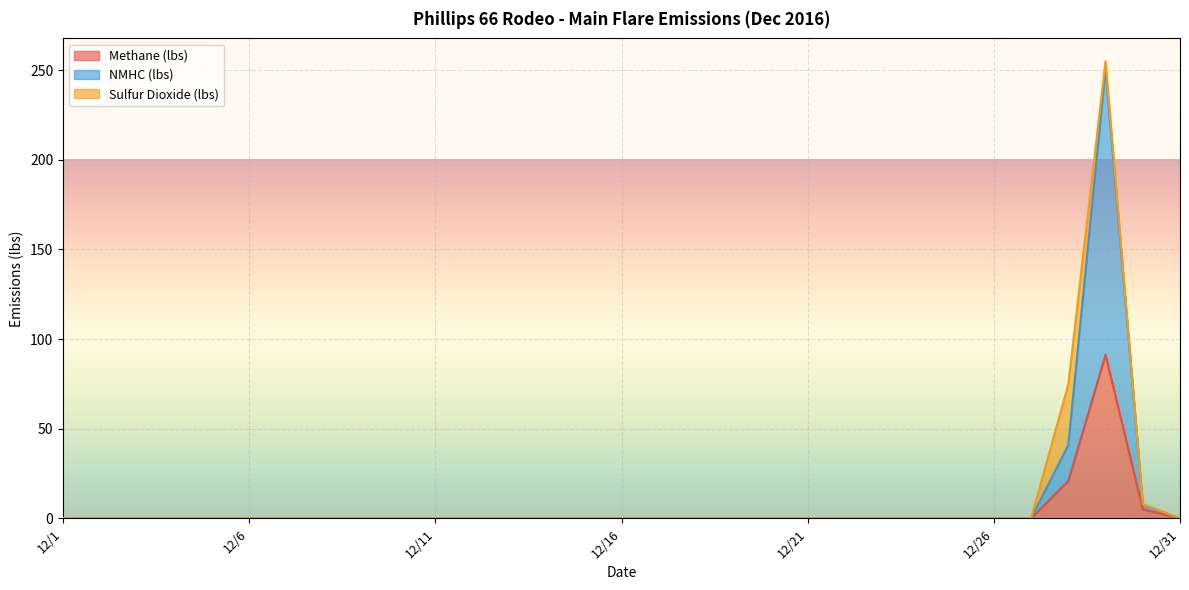

How many lines are shown in the chart?

3